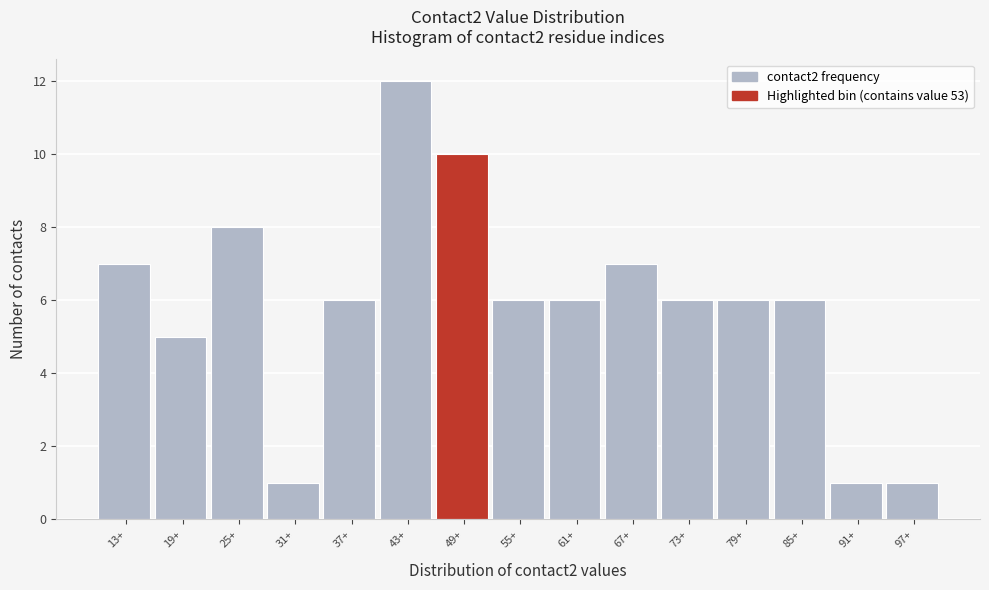

Reading left to right, what are all the values shown in this chart?

7	5	8	1	6	12	10	6	6	7	6	6	6	1	1